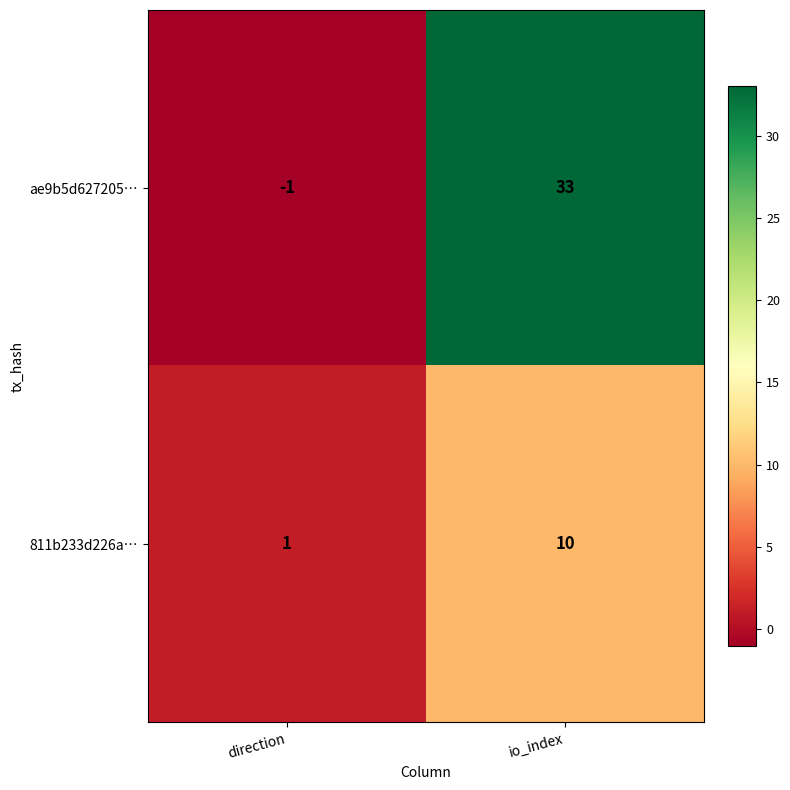

How many series are shown in this chart?

2